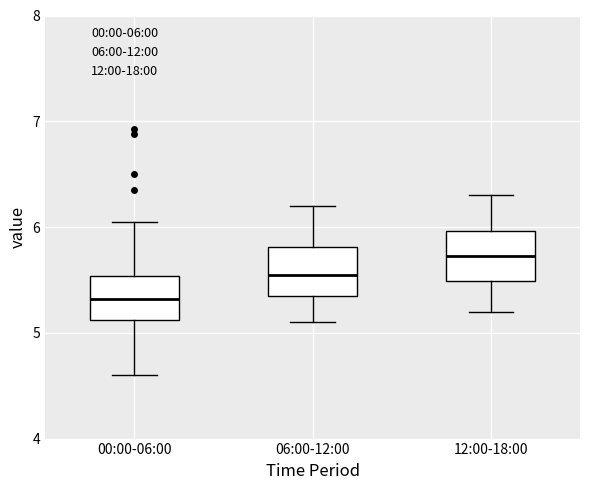

Where is the upper edge of the box for 06:00-12:00 on the y-axis? The values are not printed on the chart, so give them approximately, as read against the axis.

5.8